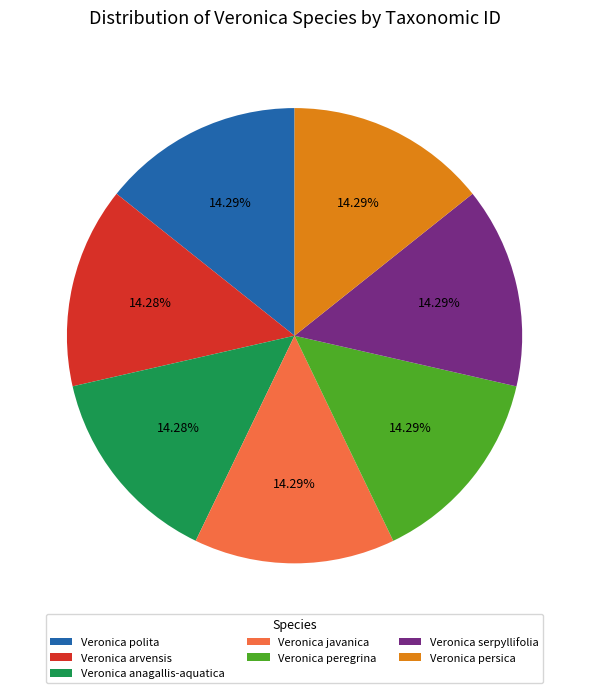

Is the sum of Veronica anagallis-aquatica and Veronica peregrina greater than half?

No